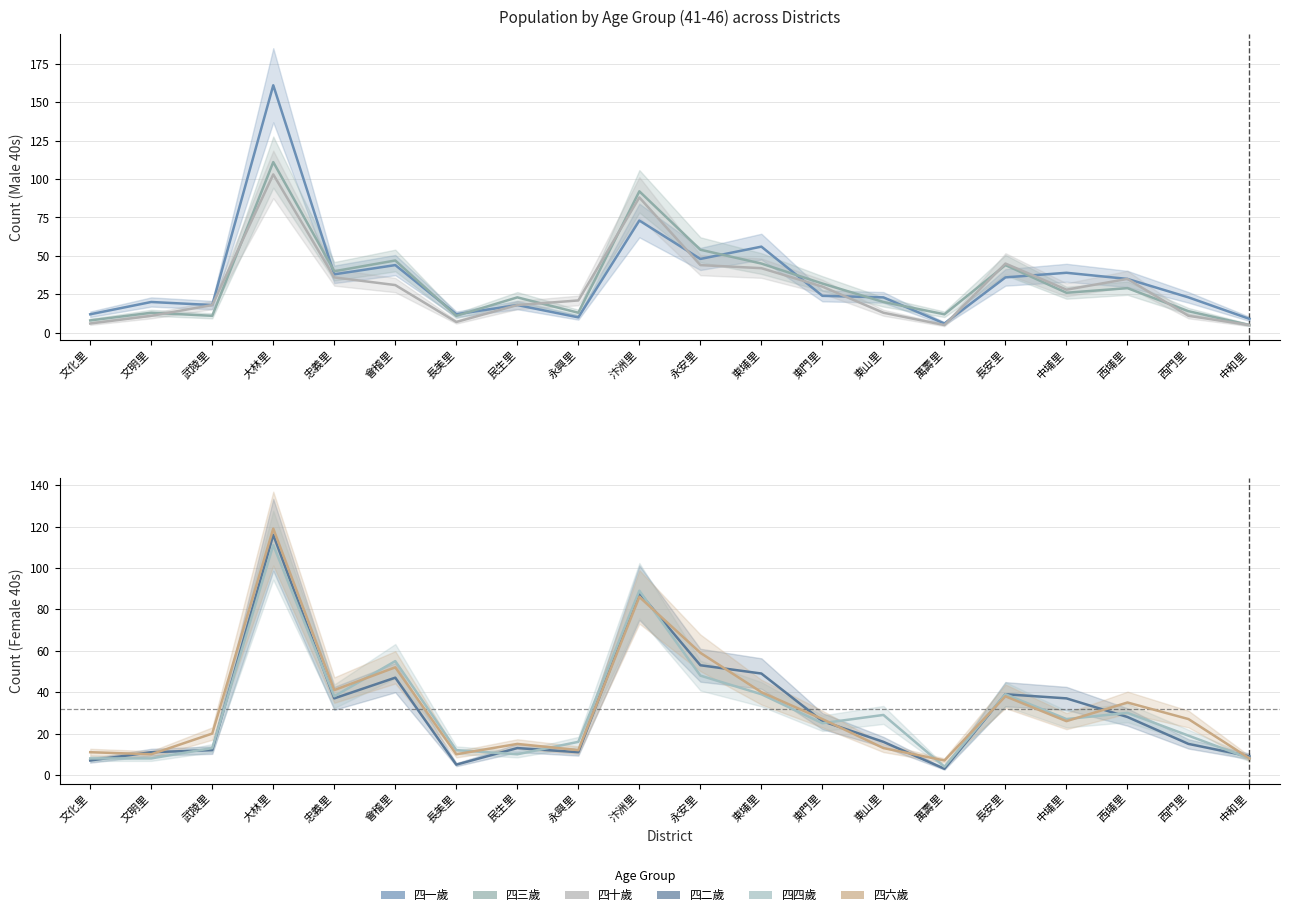

Is it true that 四二歲 equals 55 at 汴洲里?

False